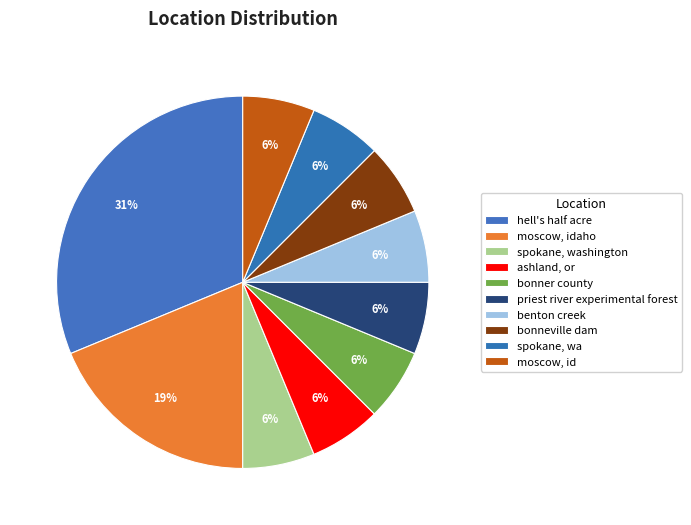

Is there any slice that represents more than half of the pie?

No